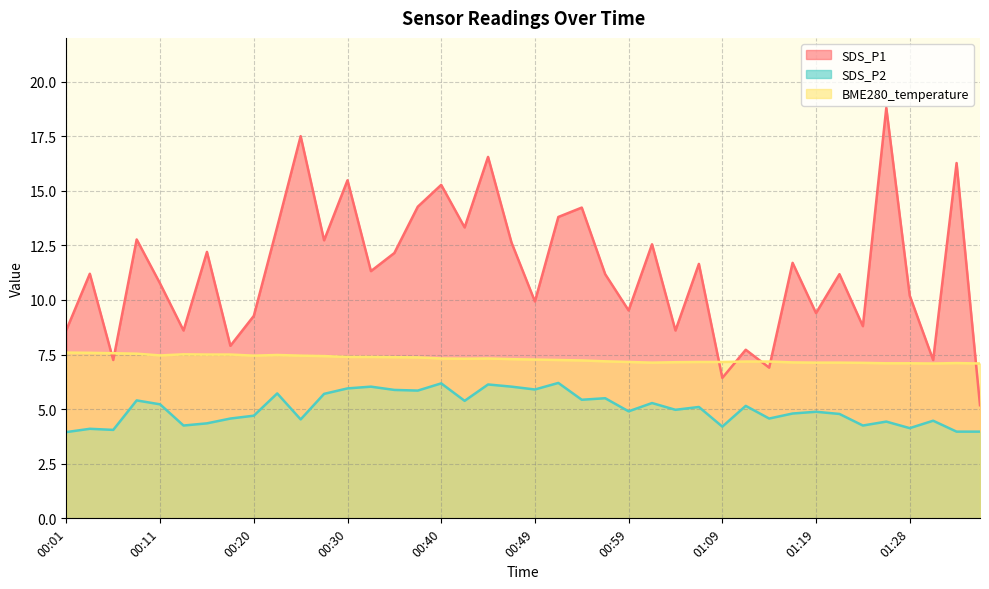

At which label does SDS_P1 reach its minimum?

01:36